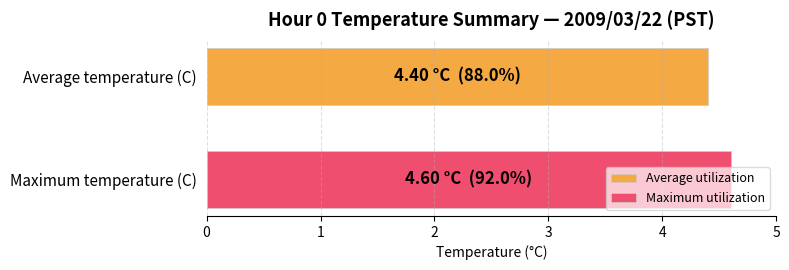

What are all the series names shown in the legend?

Average utilization, Maximum utilization